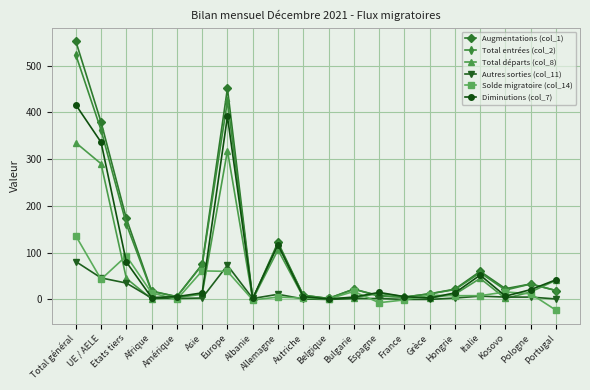

True or false: Augmentations (col_1) has more than 0 interior local peaks.

True